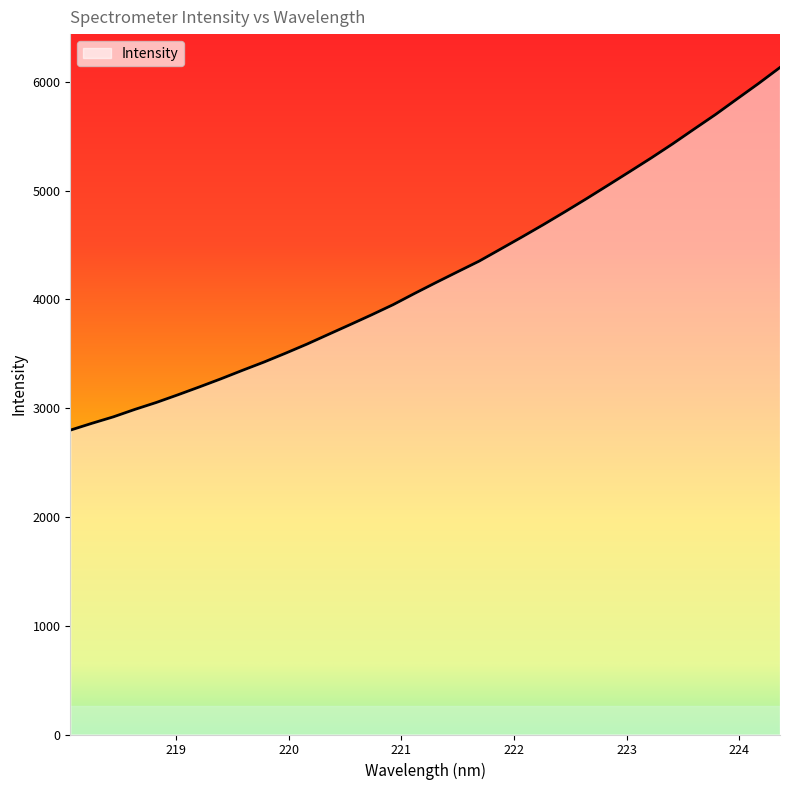

What is the difference between the maximum and minimum values?

3334.9